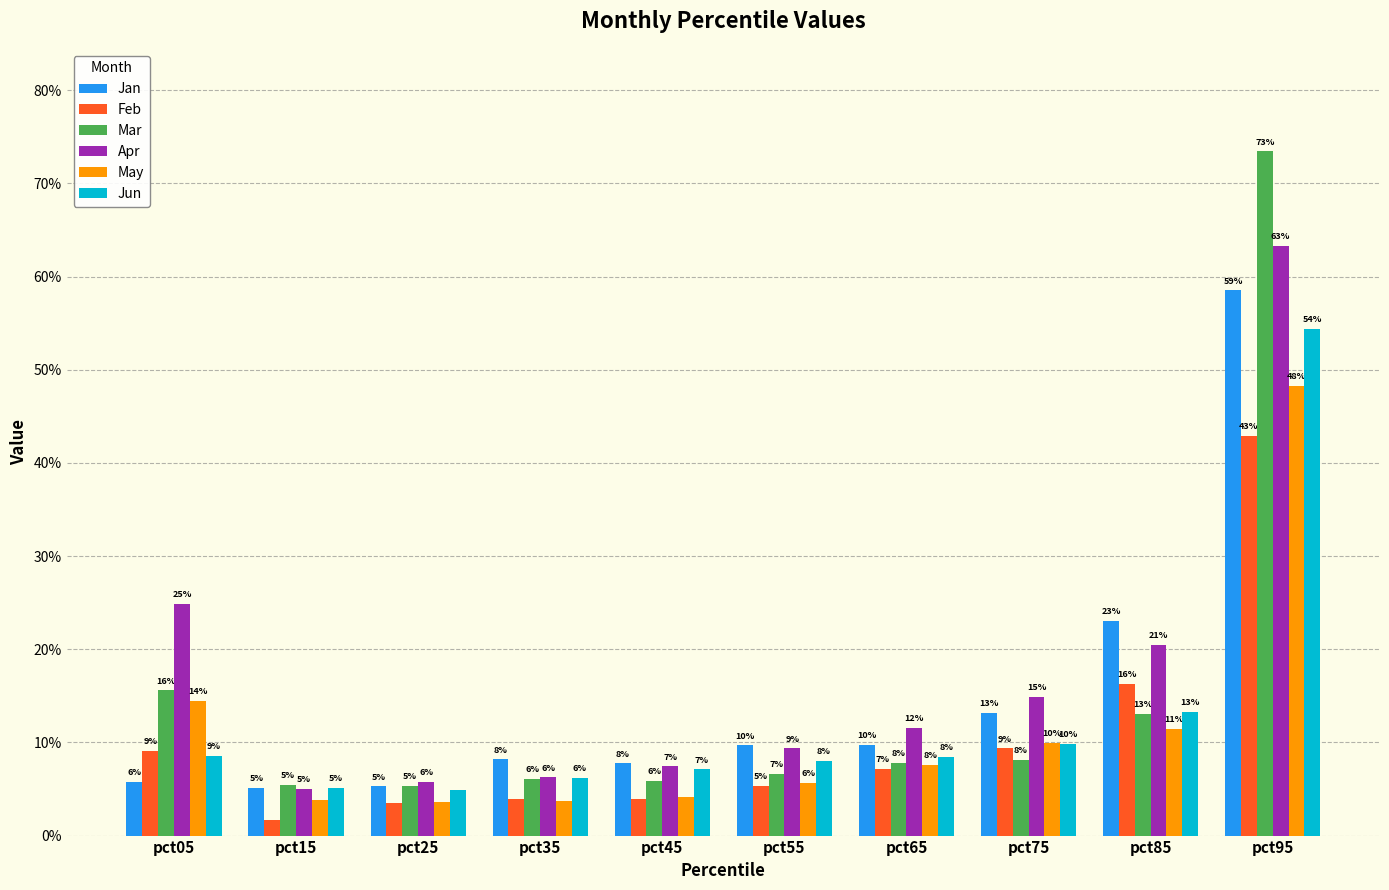

What are all the series names shown in the legend?

Jan, Feb, Mar, Apr, May, Jun